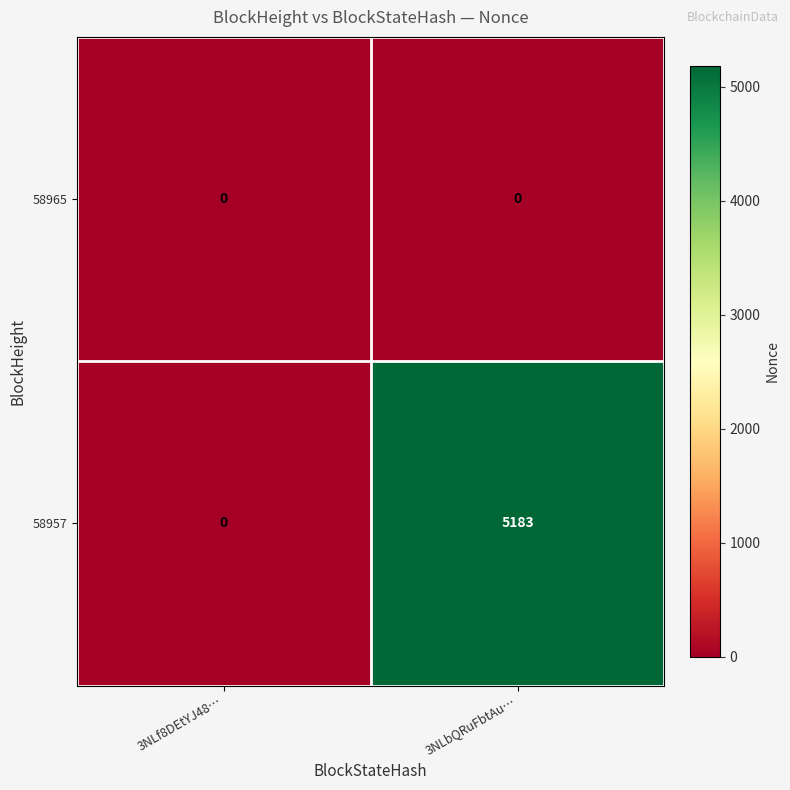

Which series has the largest total across all categories?

58957